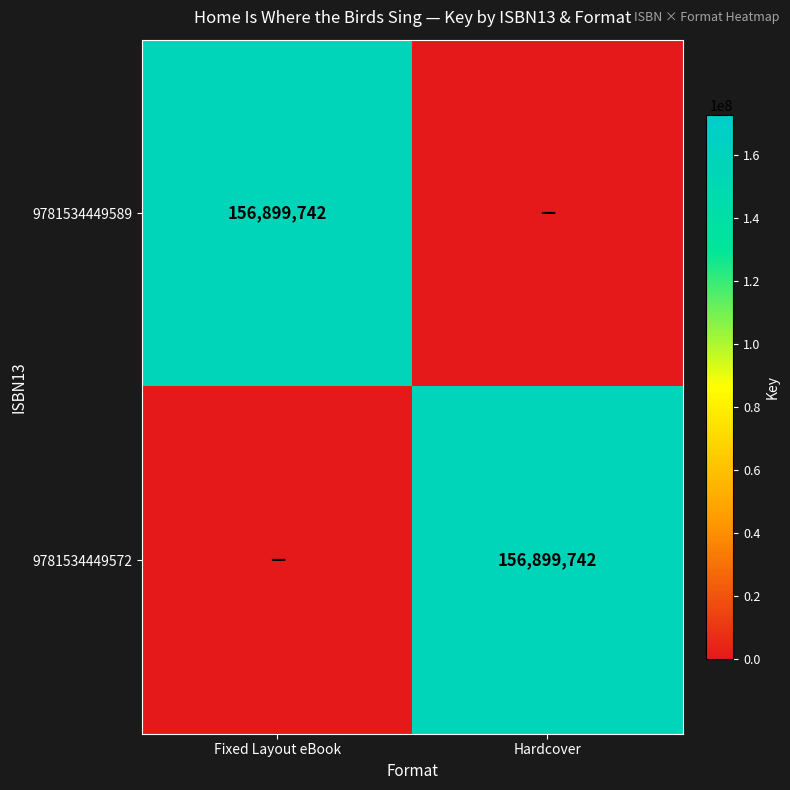

True or false: 9781534449572 has a value of 223859175 at Hardcover.

False